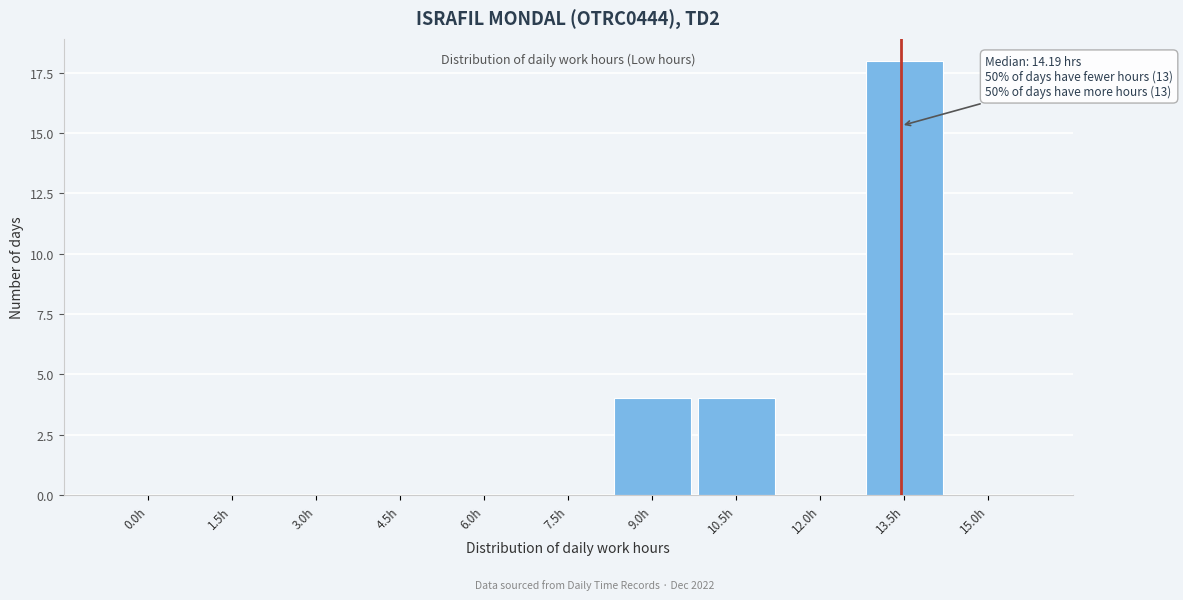

Reading right to left, transcribe all the data shown in this chart.

15.0h=0	13.5h=18	12.0h=0	10.5h=4	9.0h=4	7.5h=0	6.0h=0	4.5h=0	3.0h=0	1.5h=0	0.0h=0